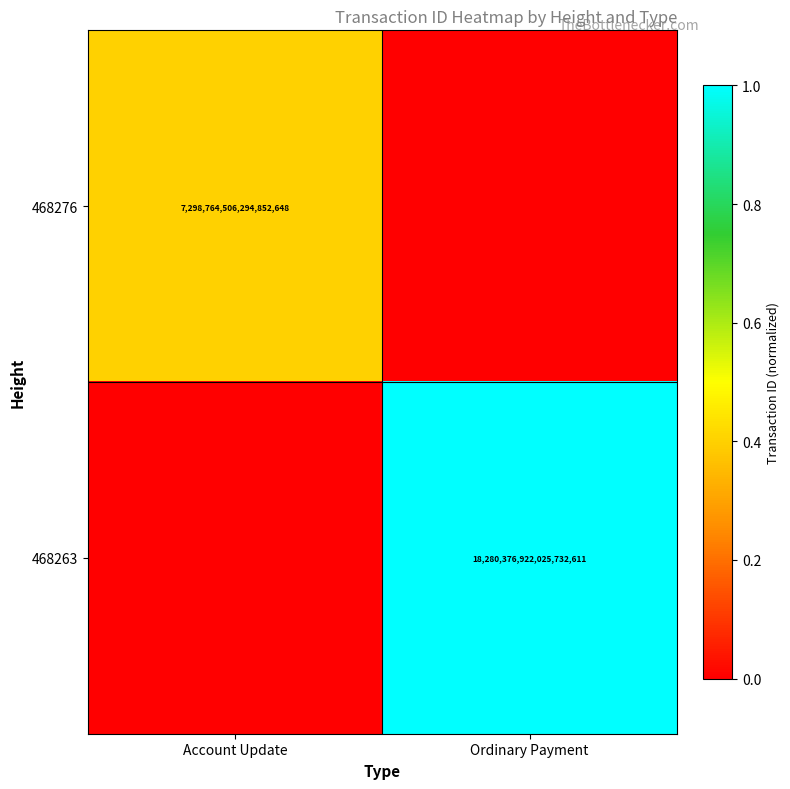

True or false: 468263 has a value of 8233399730355704832 at Ordinary Payment.

False